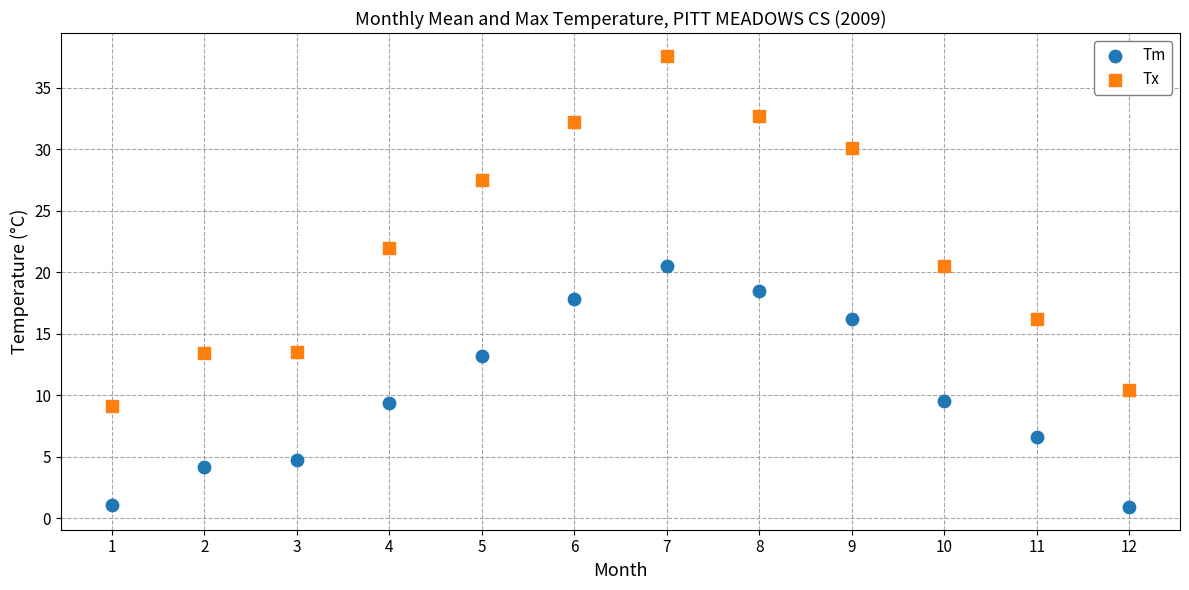

Which series reaches the minimum Y coordinate?

Tm